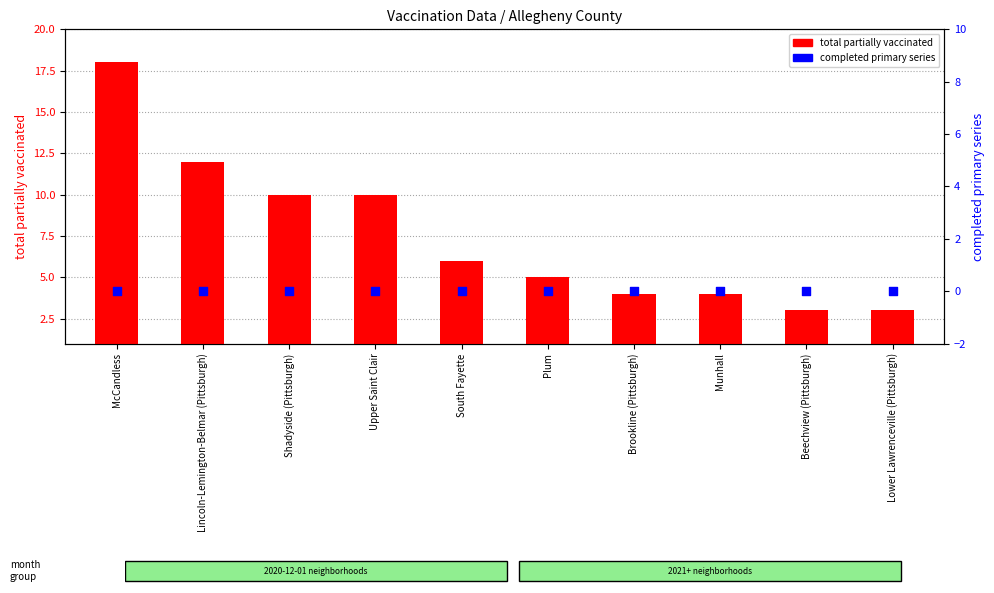

At which category is the sum across all series the highest?

McCandless